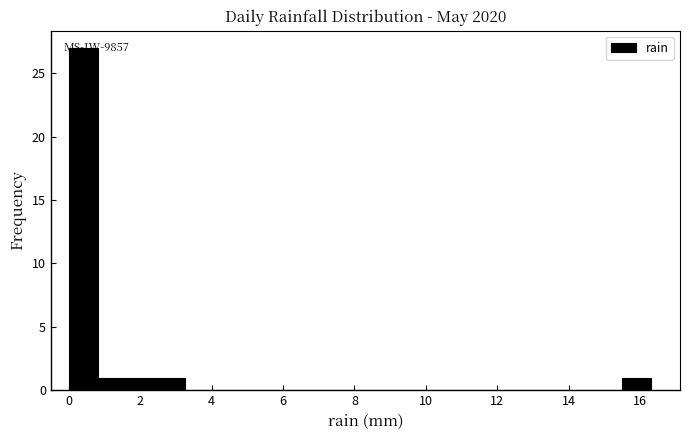

Over which range of the x-axis is the bar tallest?

0.0 to 0.8